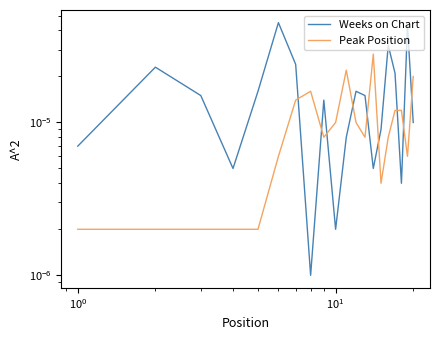

The value of Weeks on Chart at 14 is 0.0. True or false?

False